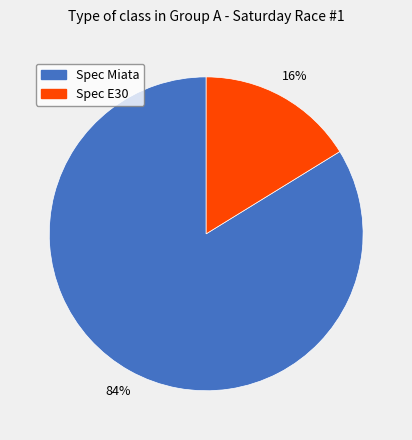

Between Spec Miata and Spec E30, which is larger?

Spec Miata